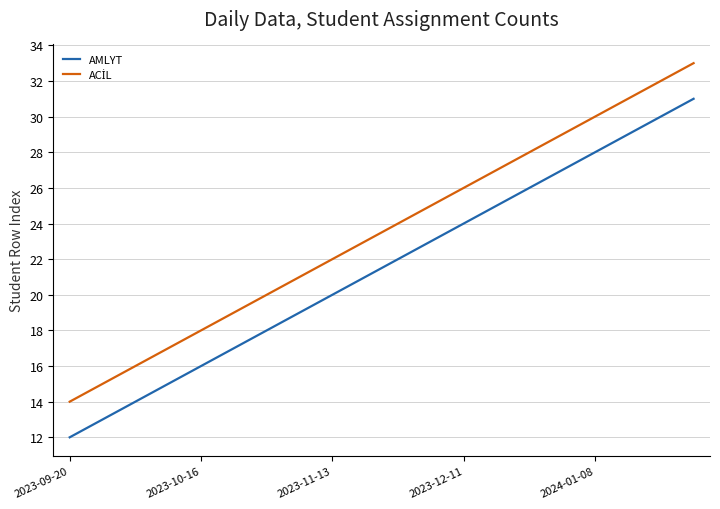

What is the difference between the maximum and minimum values in the AMLYT series?

19